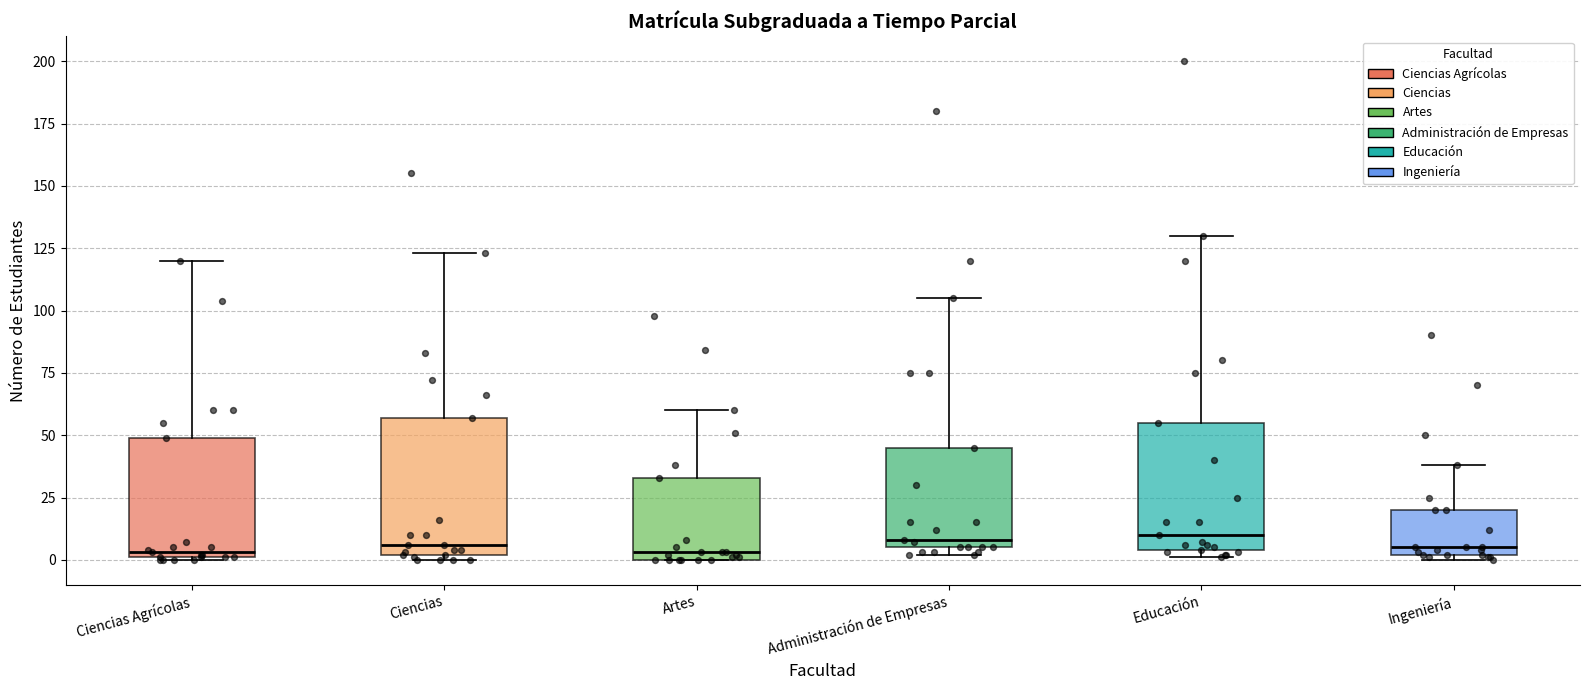

Where is the lower edge of the box for Artes on the y-axis? The values are not printed on the chart, so give them approximately, as read against the axis.

0